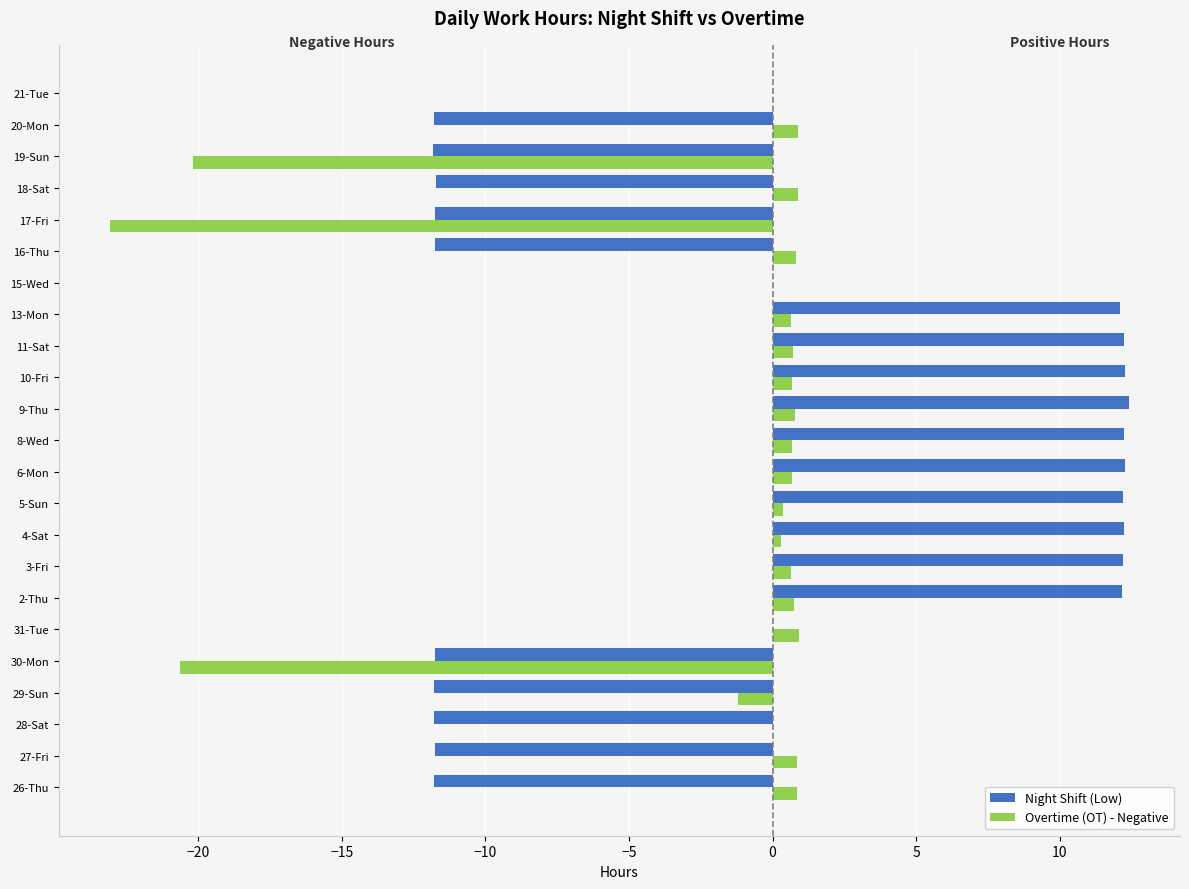

Count the number of categories in the chart.

23